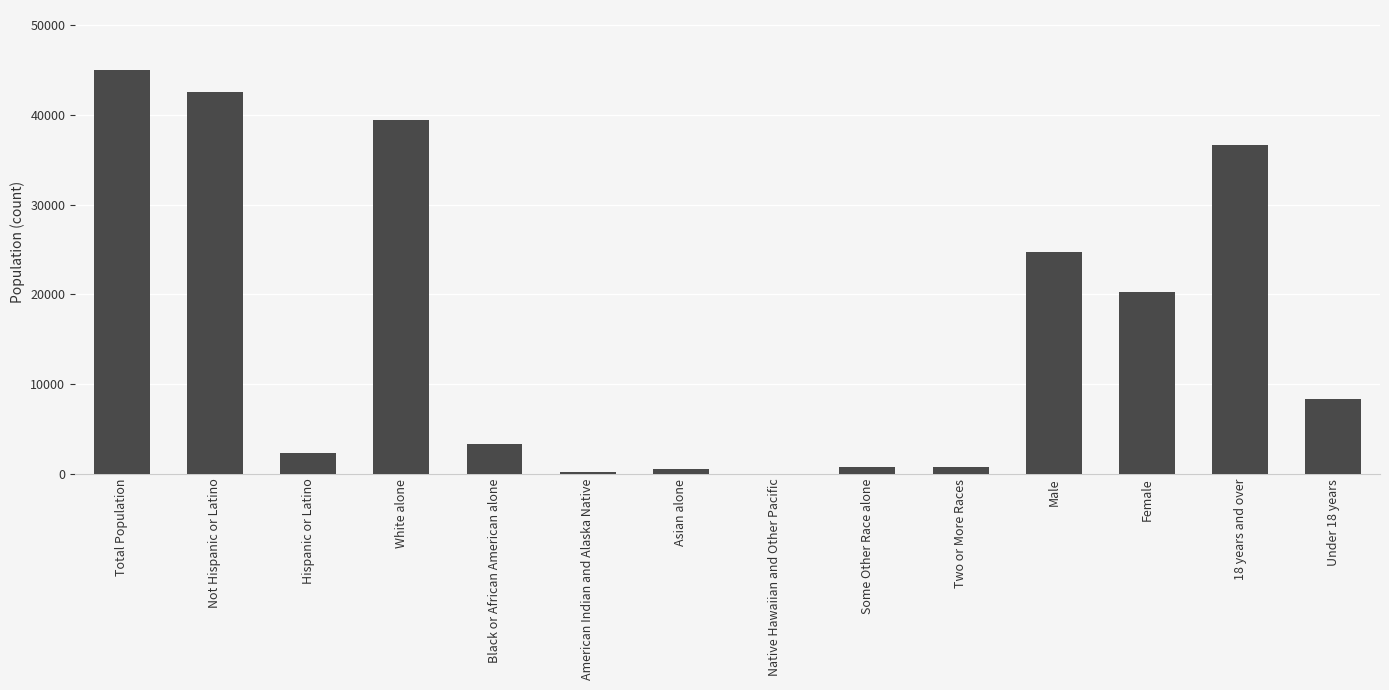

What is the sum of the values at Not Hispanic or Latino and Female?

62837